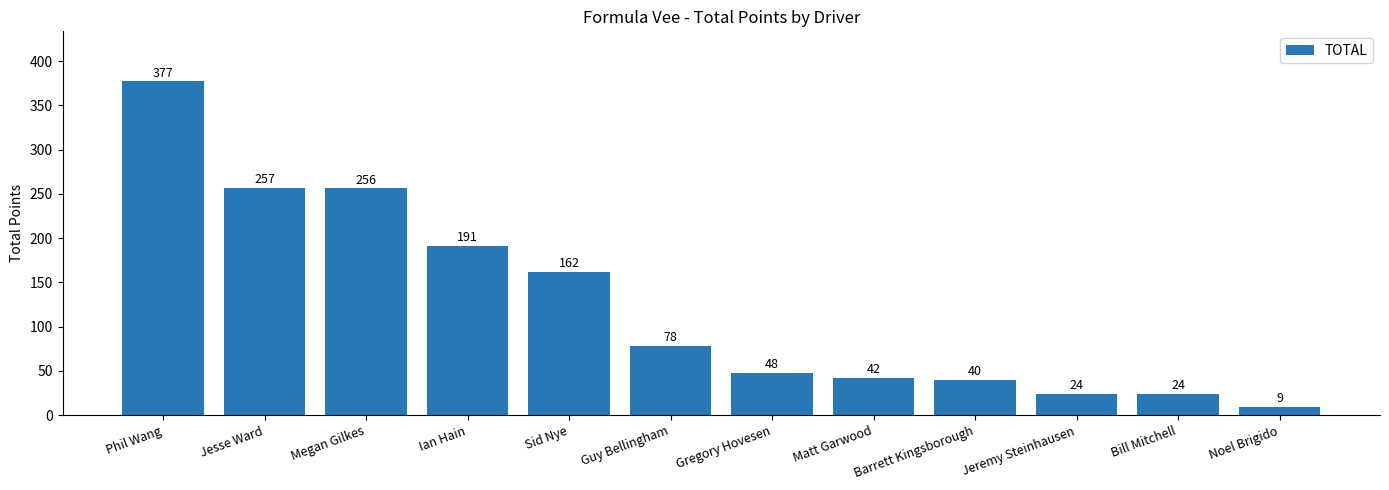

At which label is the value closest to 193?

Ian Hain